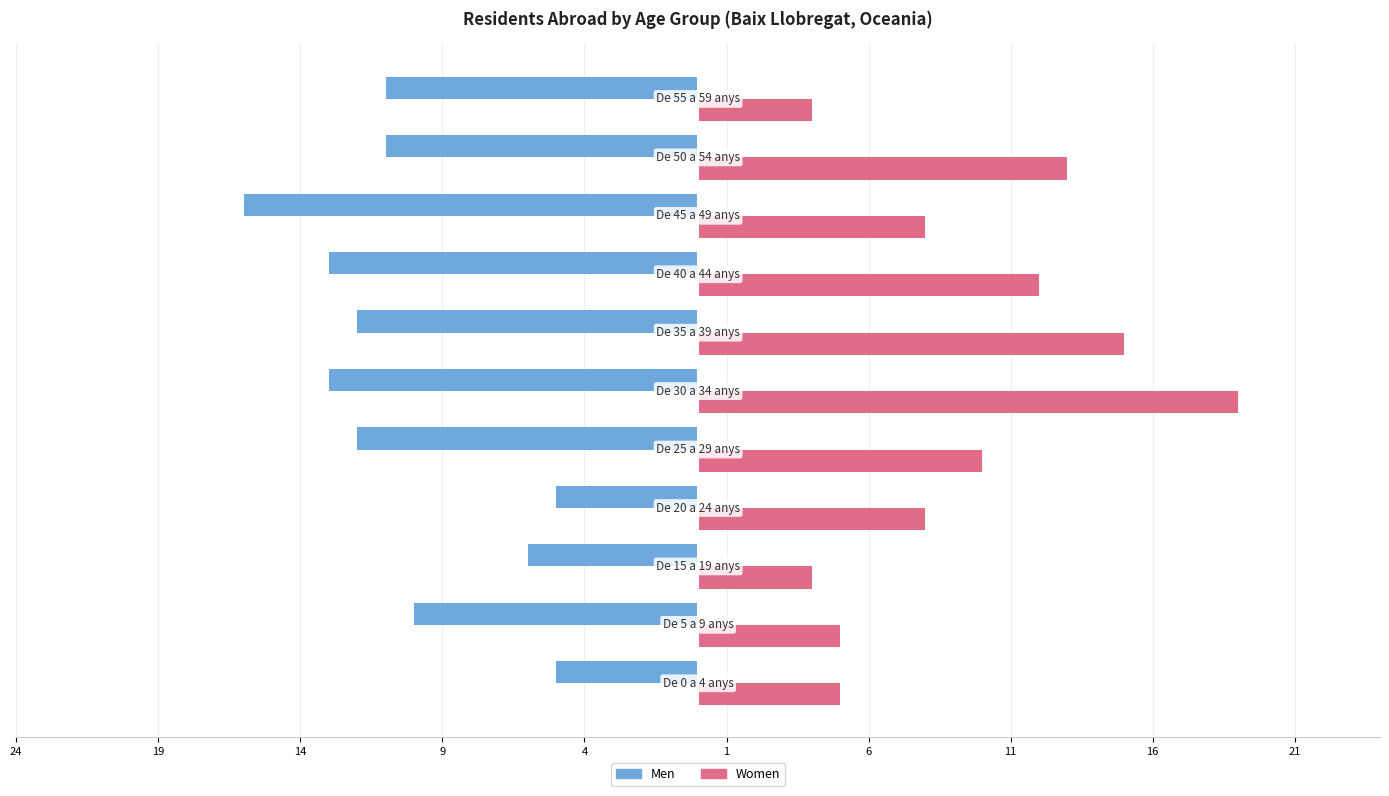

What are all the series names shown in the legend?

Men, Women